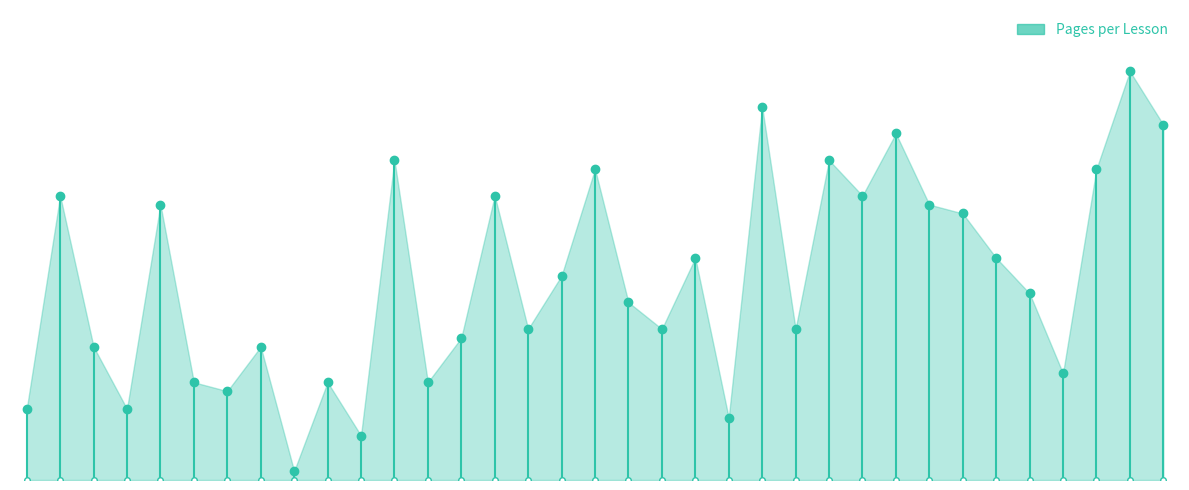

At which category does the chart reach its peak across all series?

C.2.4